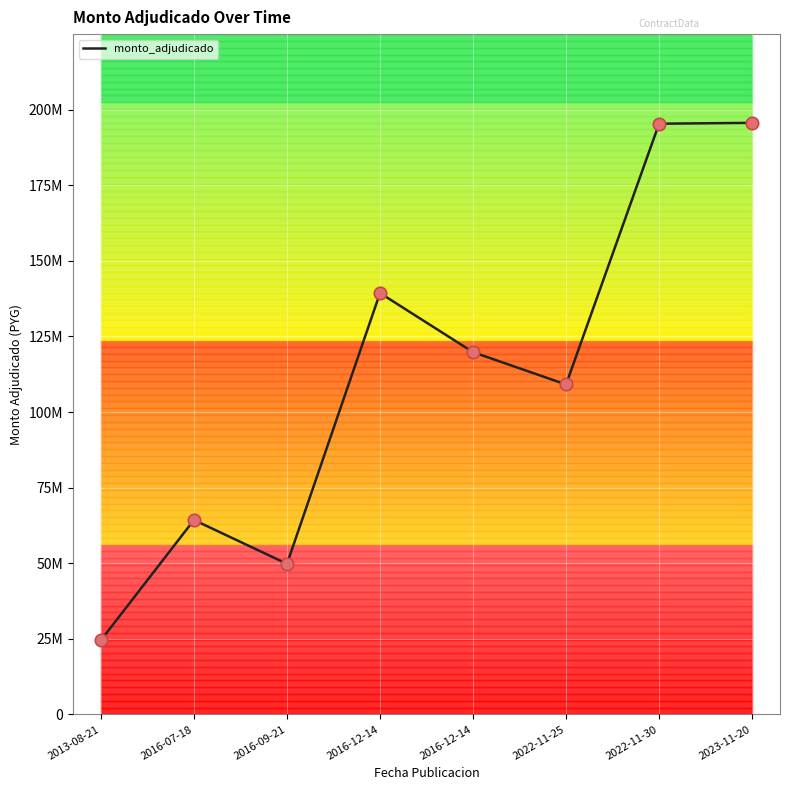

Which has a higher value, 2016-12-14 or 2016-09-21?

2016-12-14